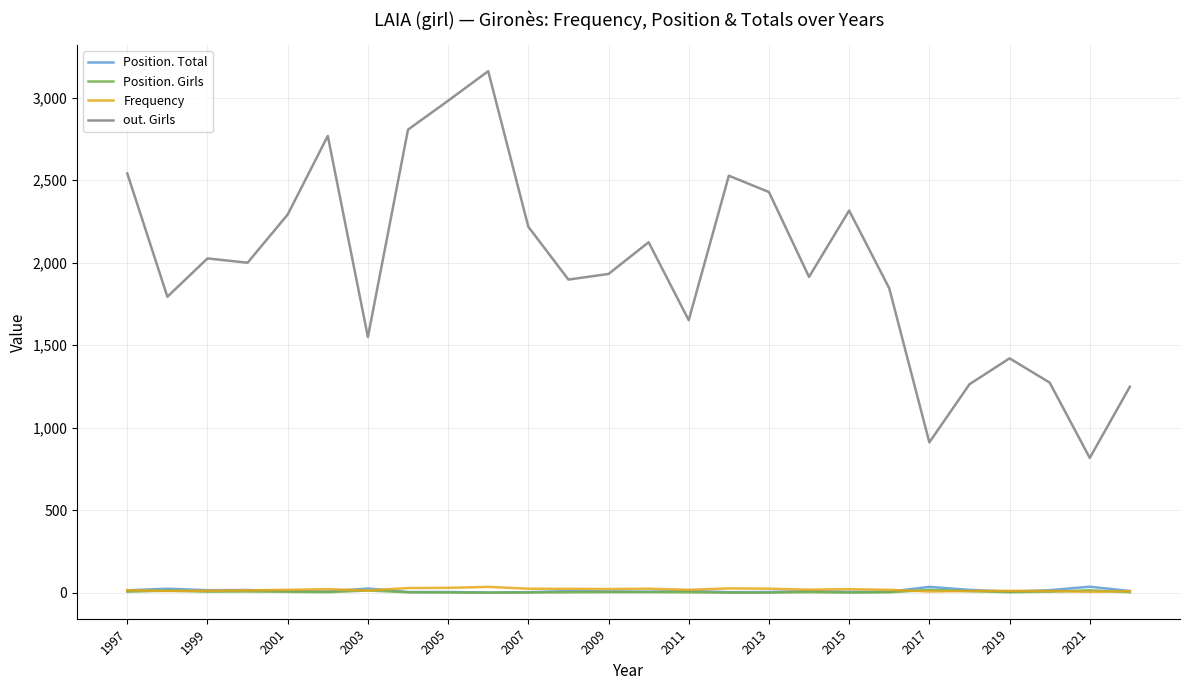

How many lines are shown in the chart?

4